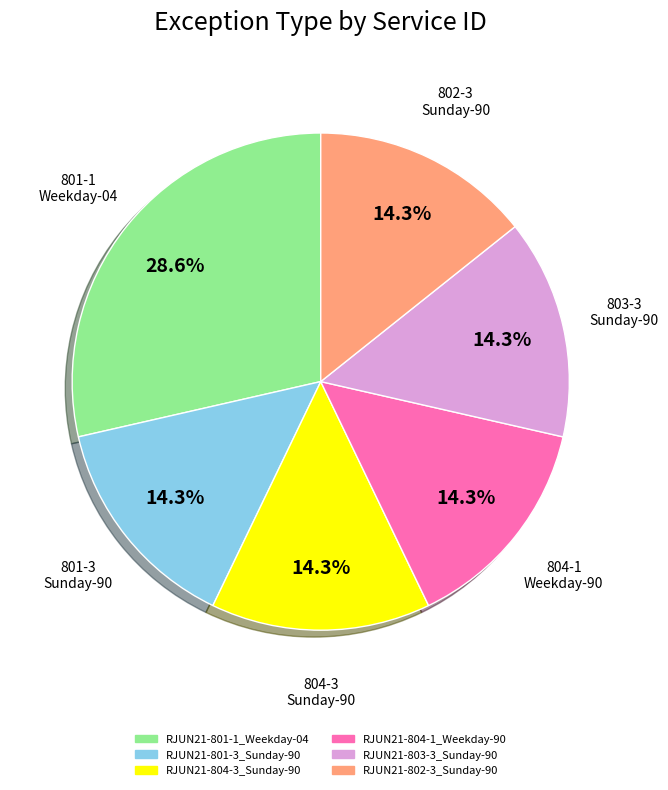

Does any single category account for the majority?

No